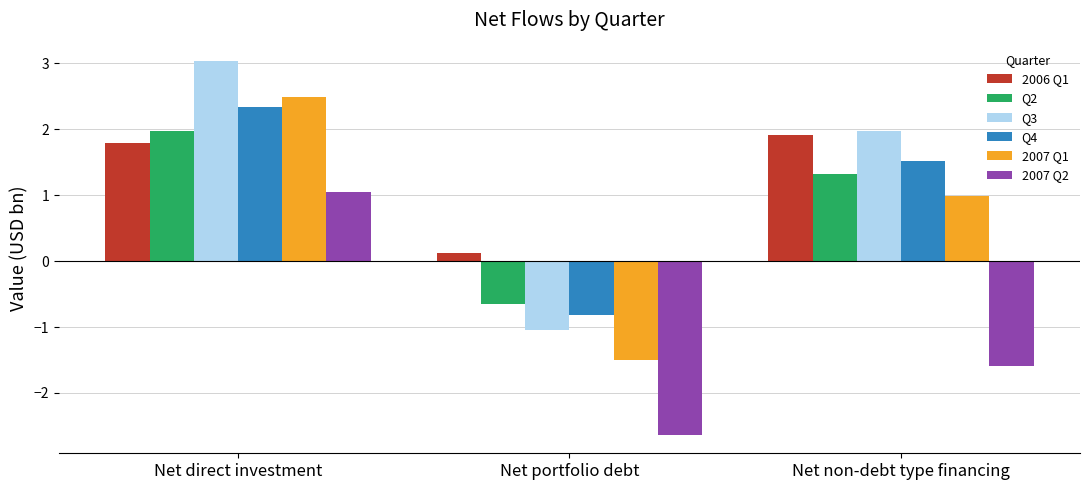

At which label is 2007 Q1 closest to 0?

Net non-debt type financing